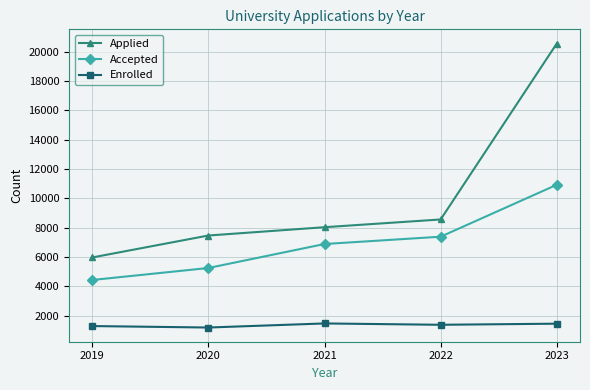

What is the approximate value of Applied at 2023, to the nearest 50?

20550